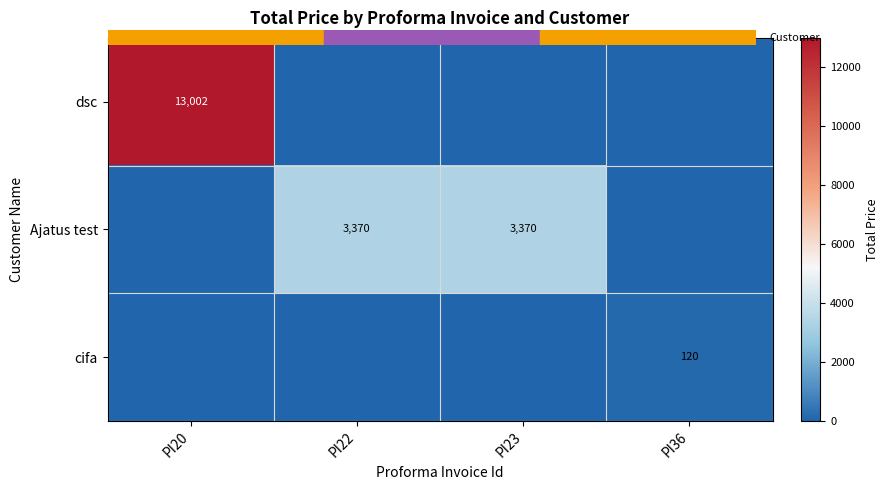

Rank the series at PI23 from lowest to highest value.

dsc, cifa, Ajatus test